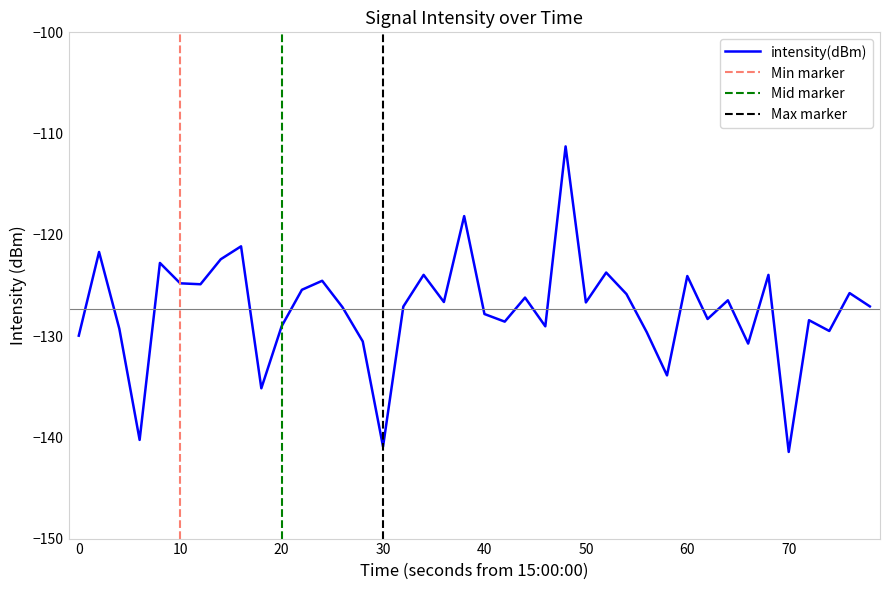

What is the maximum value for intensity(dBm)?

-111.3